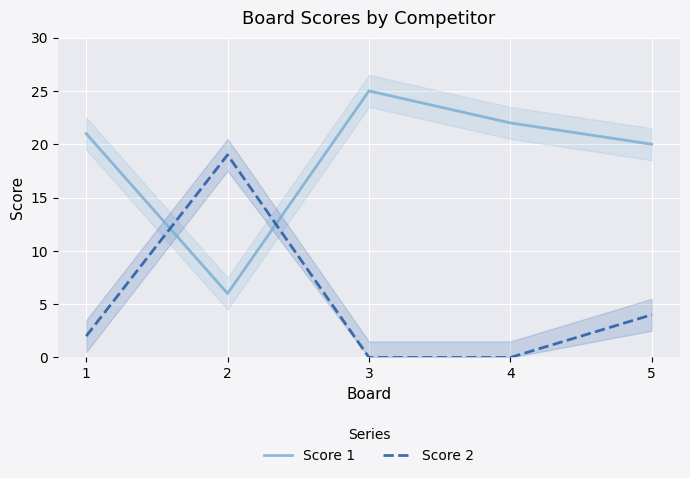

At which category is the sum across all series the highest?

2